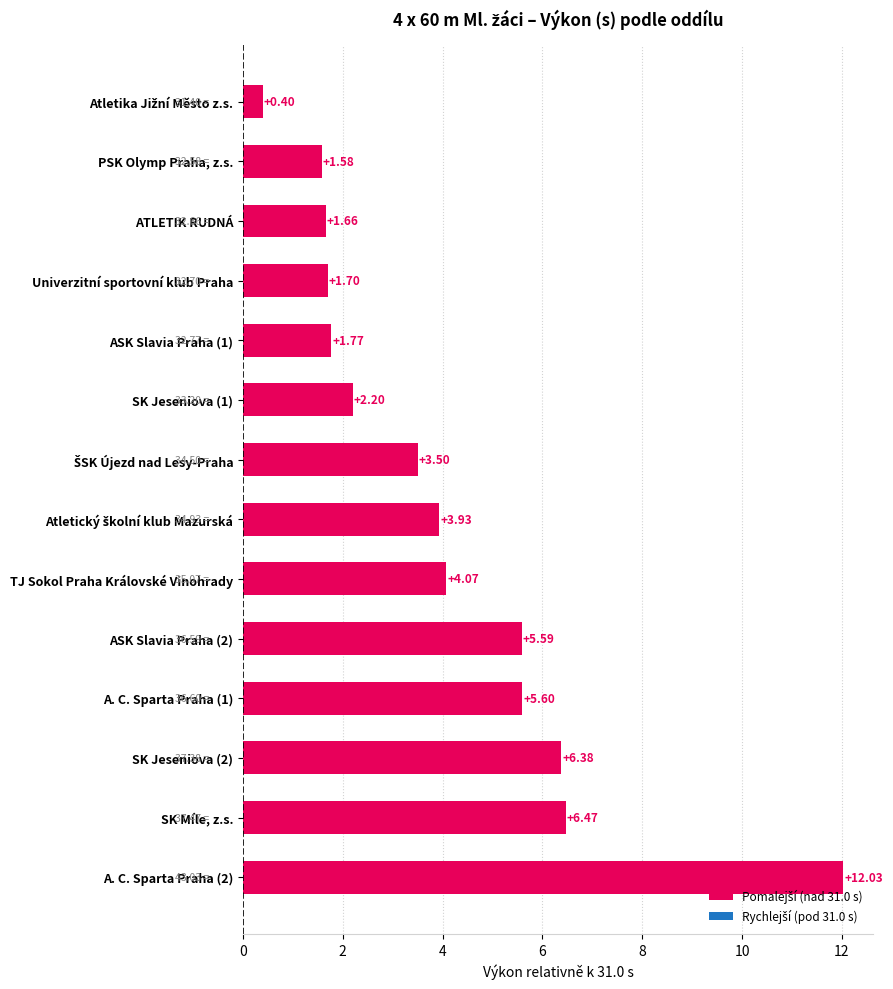

What is the label of the 13th bar from the bottom?

PSK Olymp Praha, z.s.